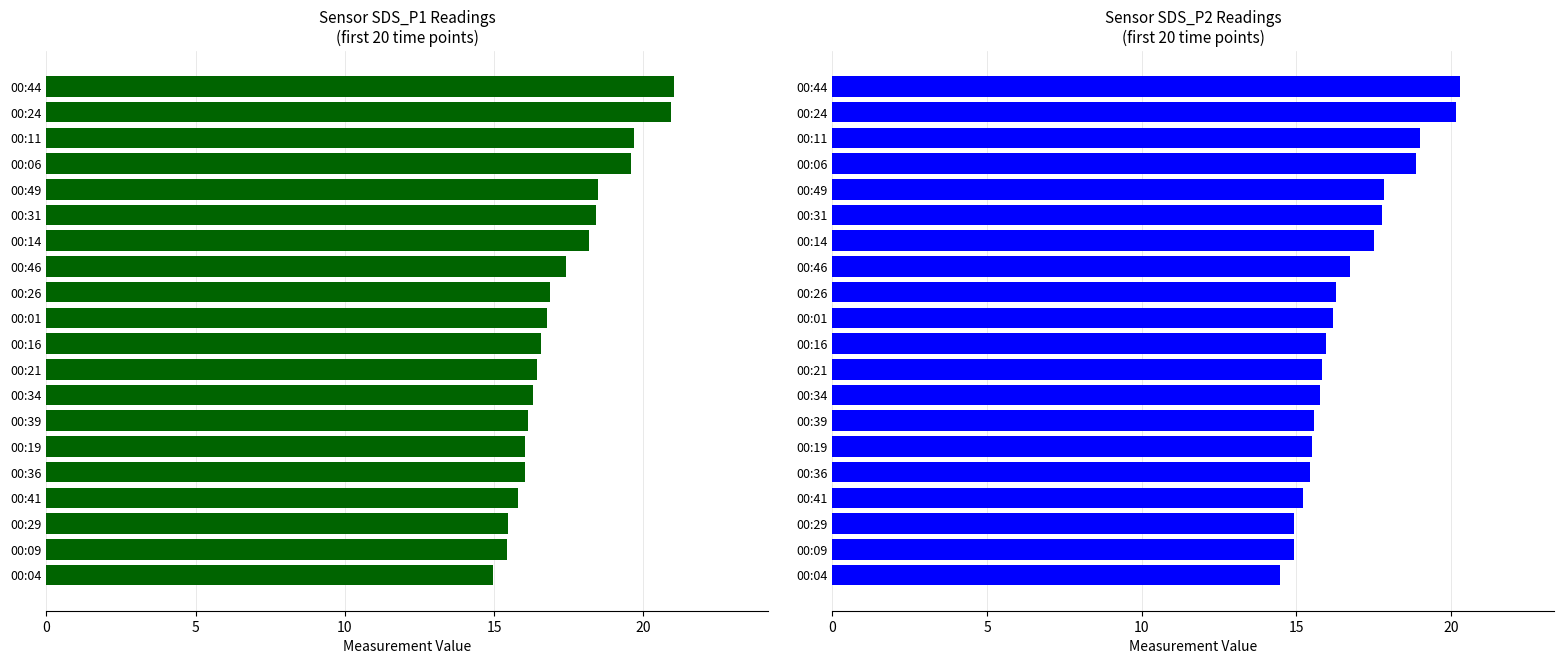

Which series has the largest total across all categories?

SDS_P1